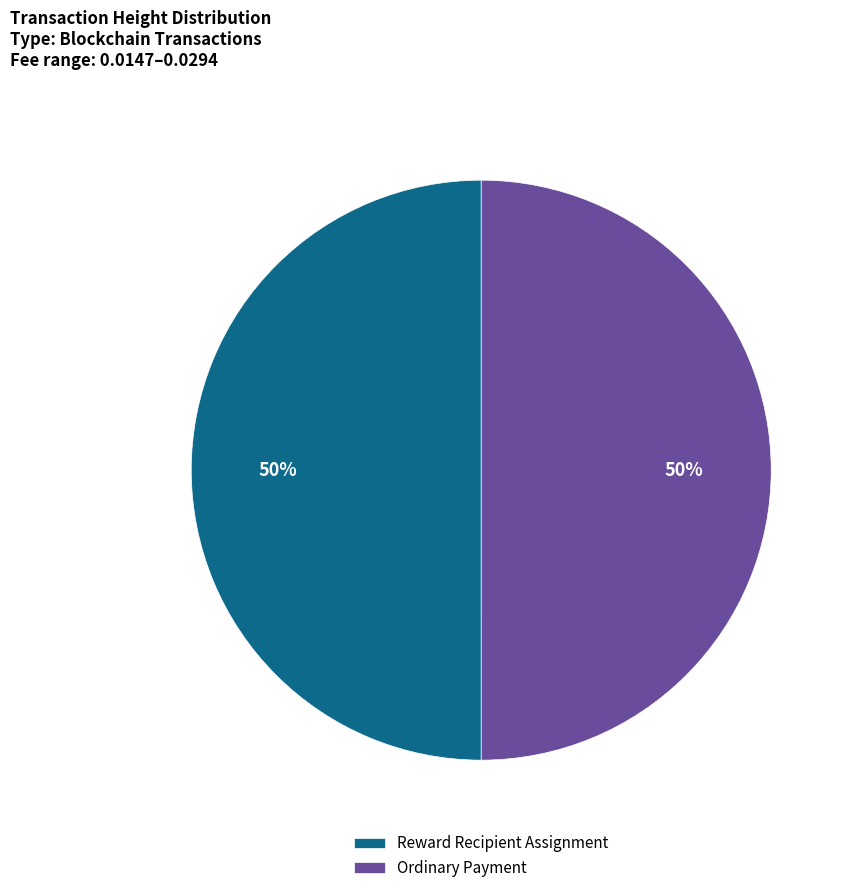

The Reward Recipient Assignment slice represents 62% of the pie. True or false?

False